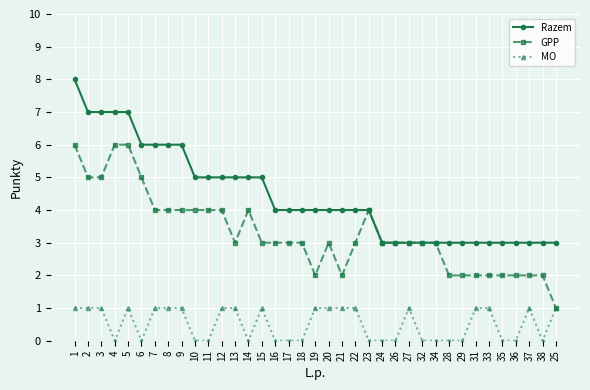

True or false: Razem and MO intersect in this chart.

False